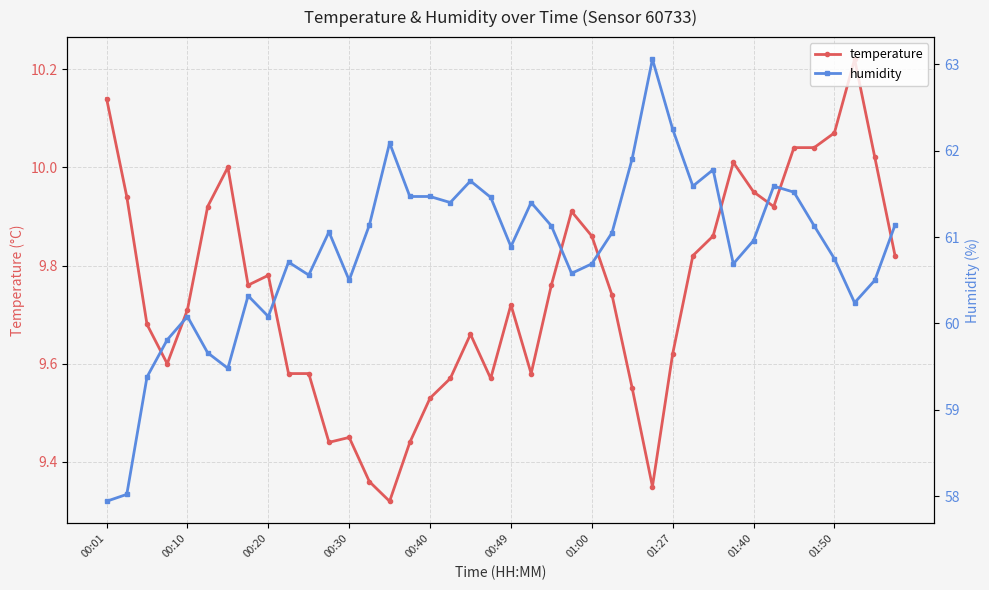

True or false: temperature has a value of 9.9 at 23.

True